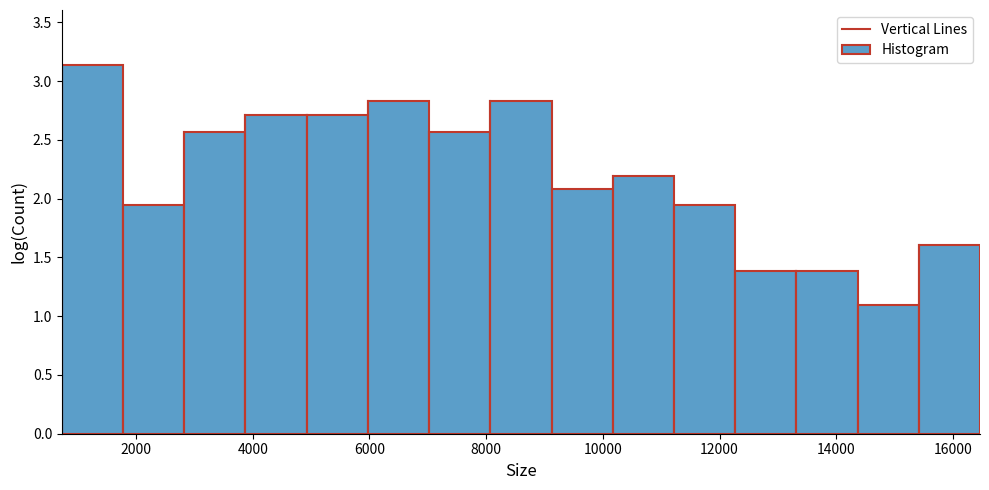

What is the height of the bar covering 5000 to 6000 on the x-axis? Neither the bar edges nor the heights are printed on the chart, so give them approximately, as read against the axes.

2.70